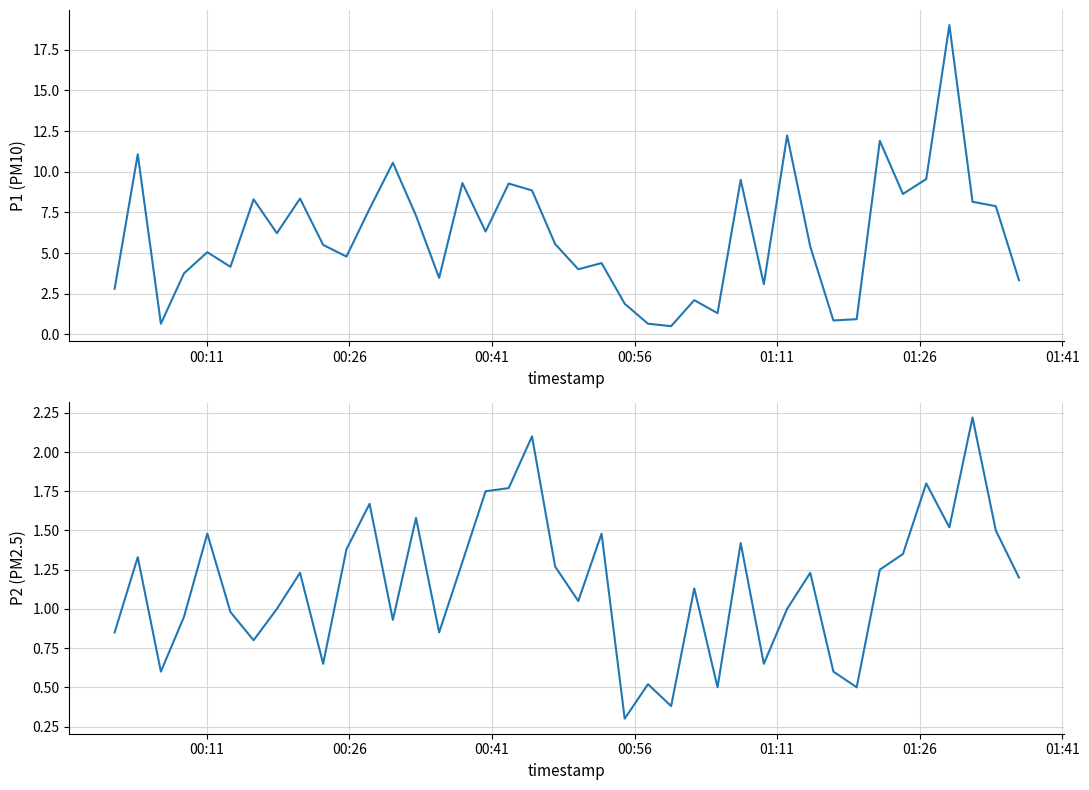

How many lines are shown in the chart?

2